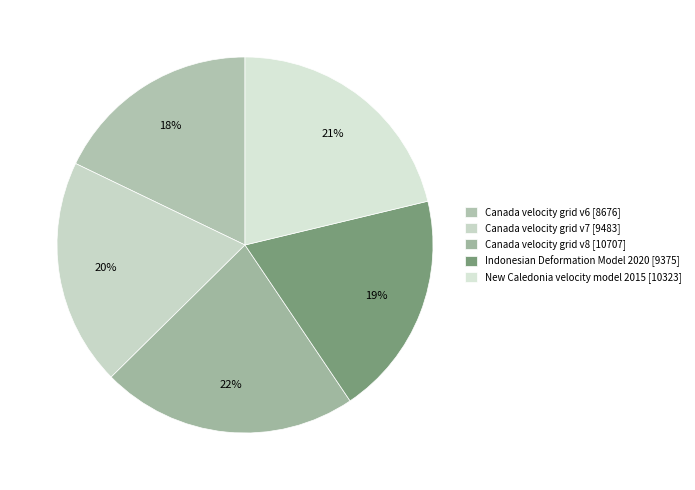

What is the largest slice in the pie chart?

Canada velocity grid v8